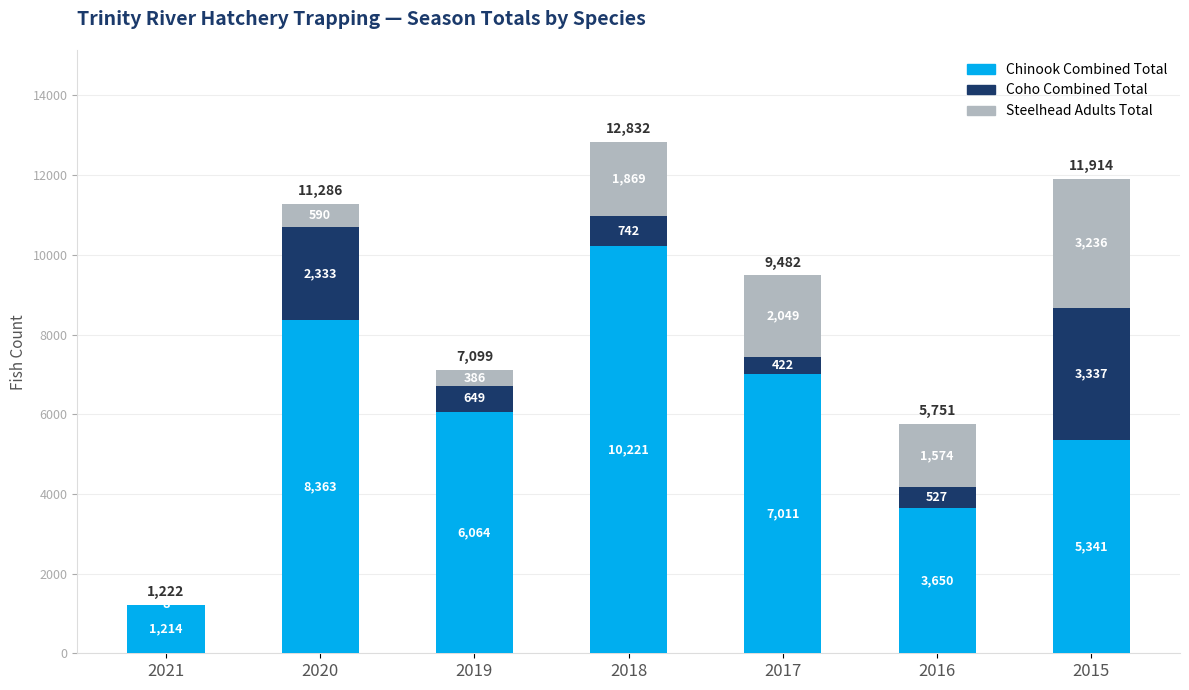

Where is Chinook Combined Total nearest to the value 5717?

2019